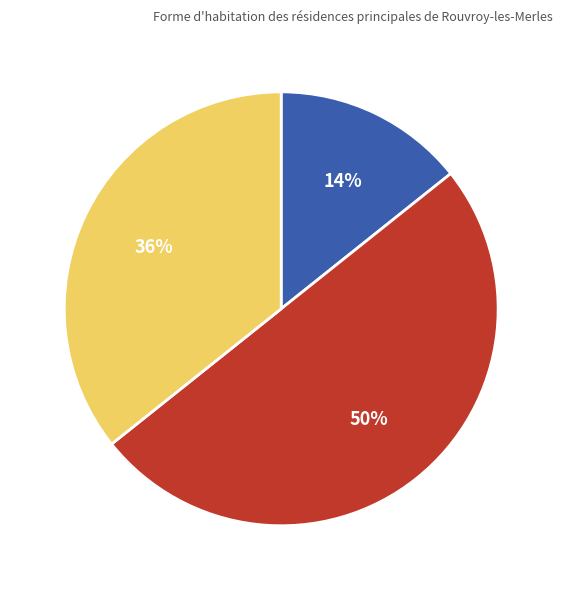

To the nearest percent, what is the difference between the largest and smallest slice percentages?

36%